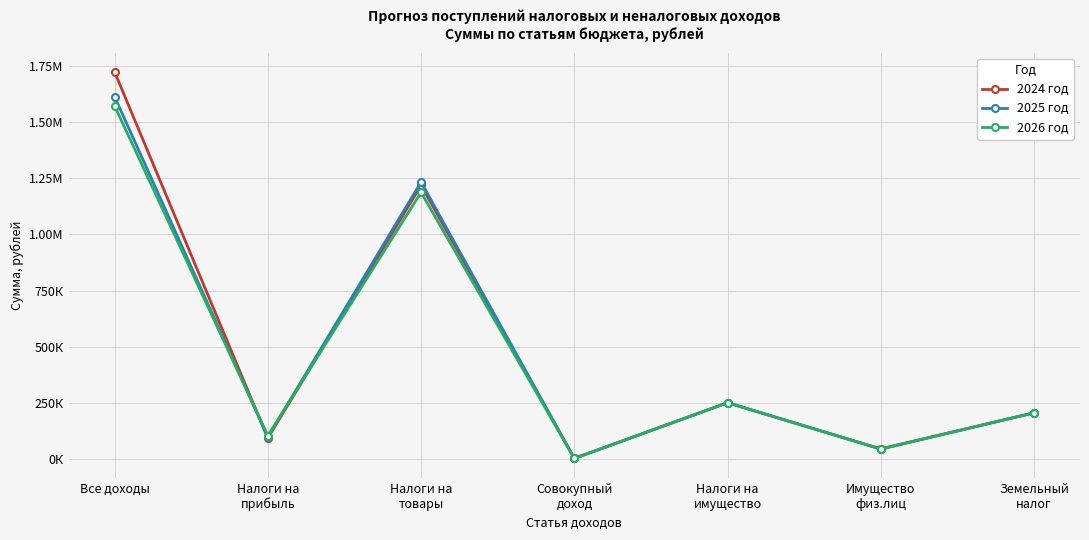

What are all the series names shown in the legend?

2024 год, 2025 год, 2026 год